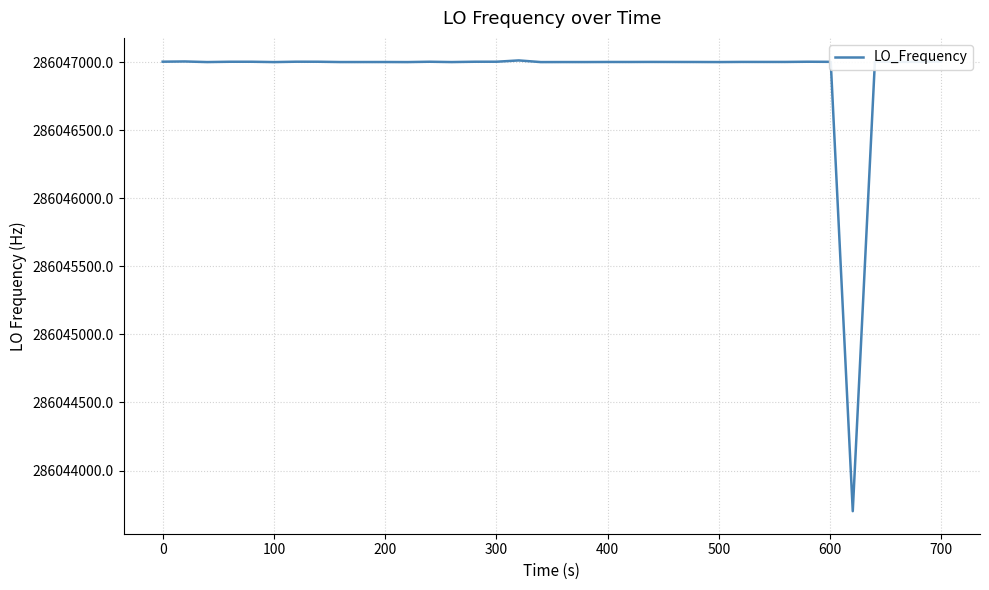

What is the difference between the maximum and minimum values?

3310.1